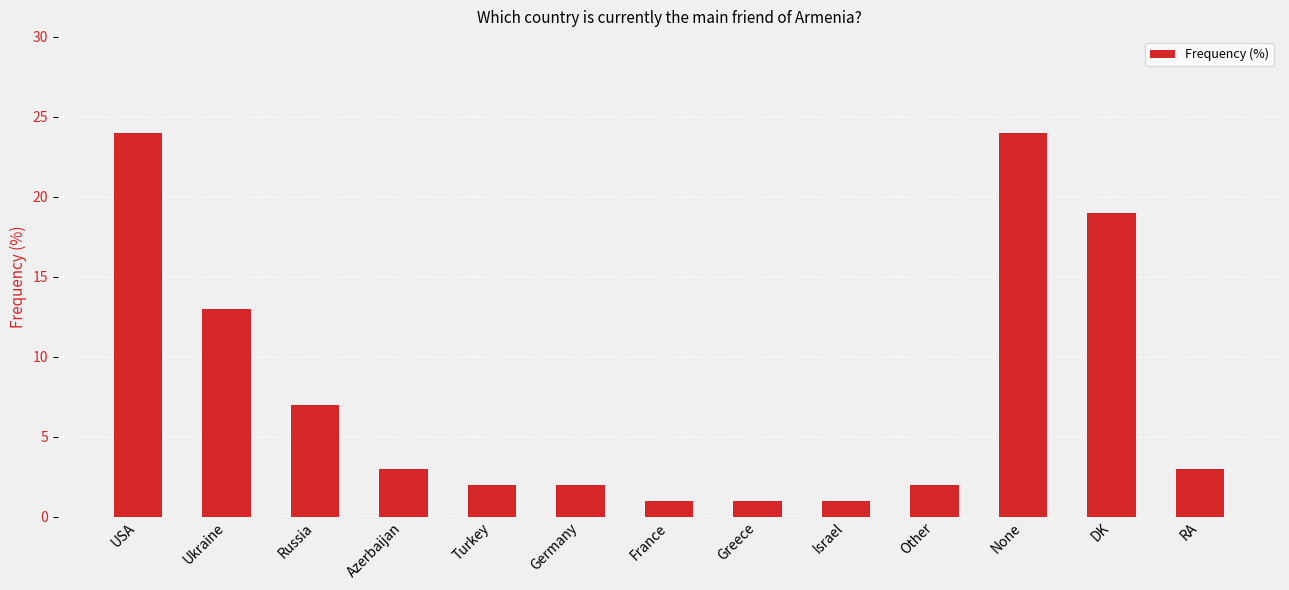

Reading left to right, what are all the values shown in this chart?

USA=24	Ukraine=13	Russia=7	Azerbaijan=3	Turkey=2	Germany=2	France=1	Greece=1	Israel=1	Other=2	None=24	DK=19	RA=3